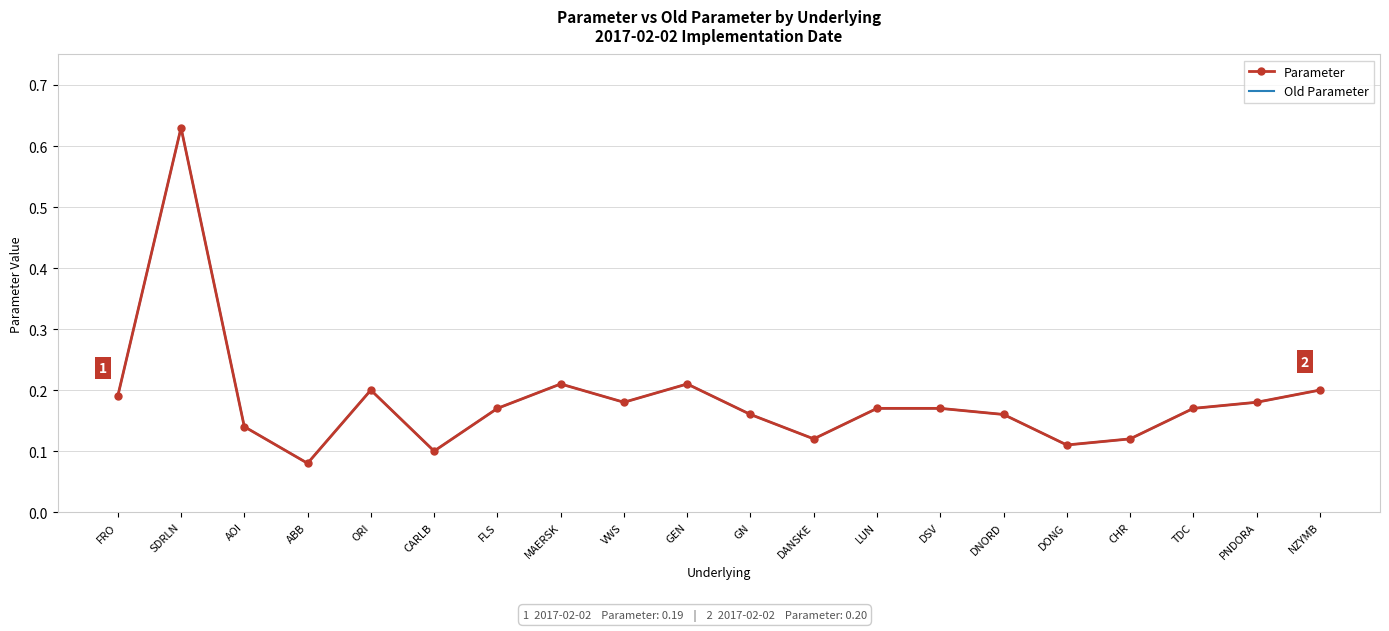

True or false: Old Parameter and Parameter intersect in this chart.

False